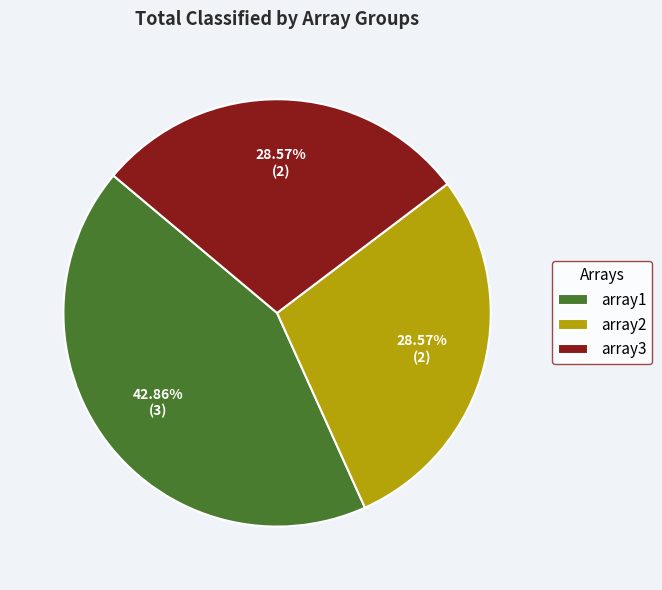

Between array1 and array3, which is larger?

array1